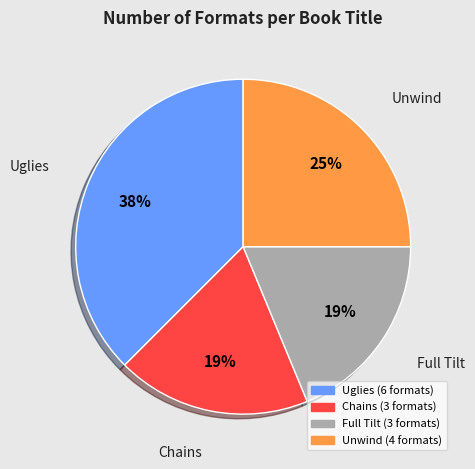

What percentage is the Unwind slice, to the nearest percent?

25%